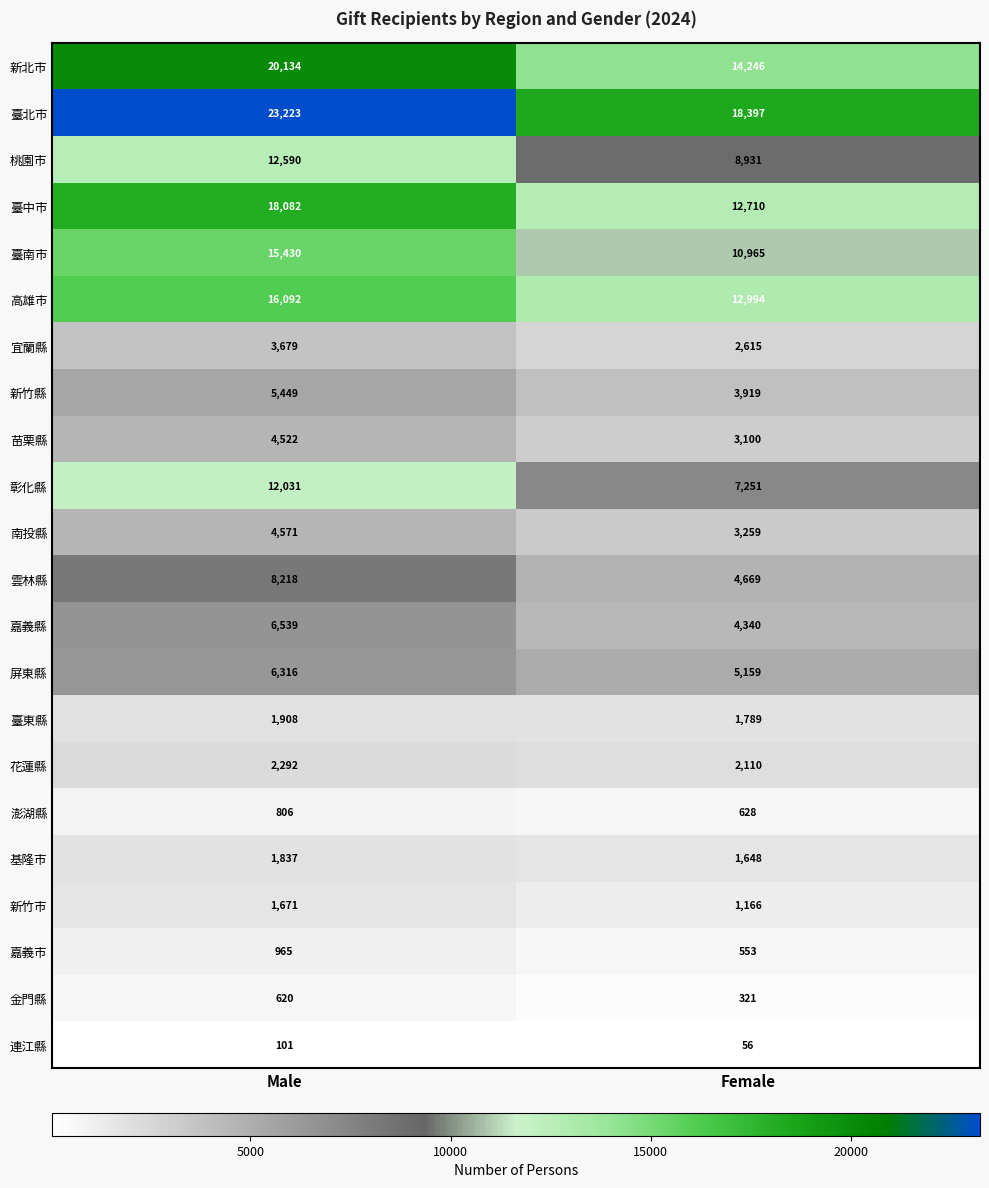

At which category is the sum across all series the highest?

Male